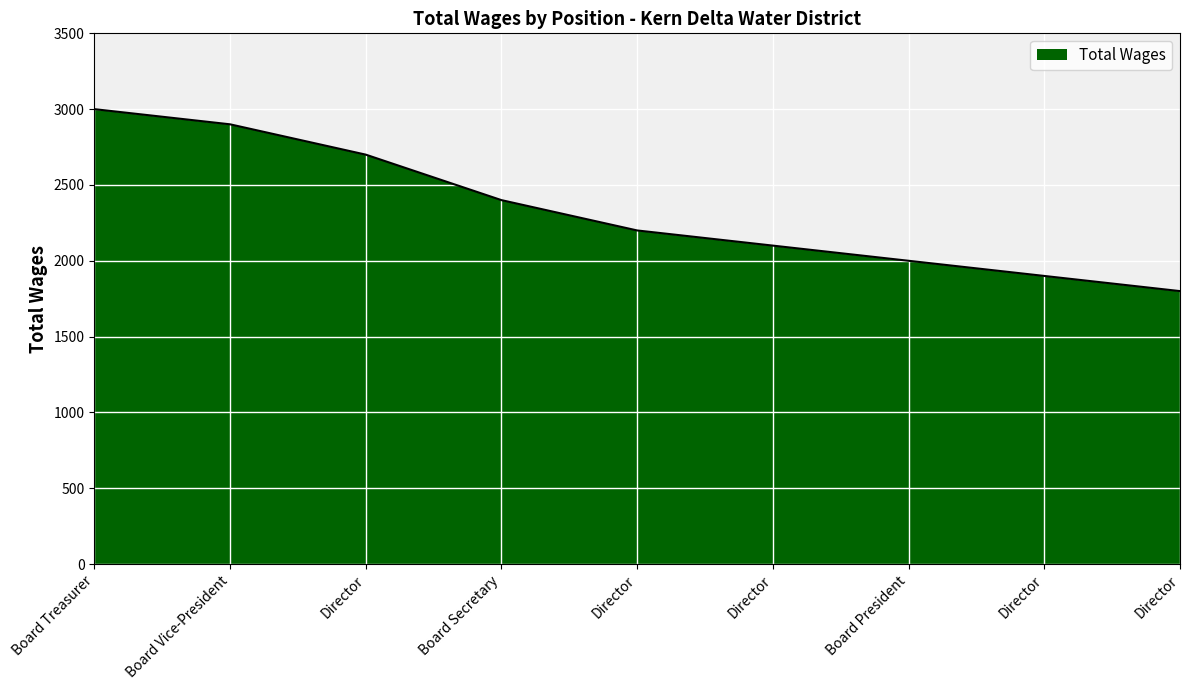

Does the chart display data point markers on the line(s)?

No